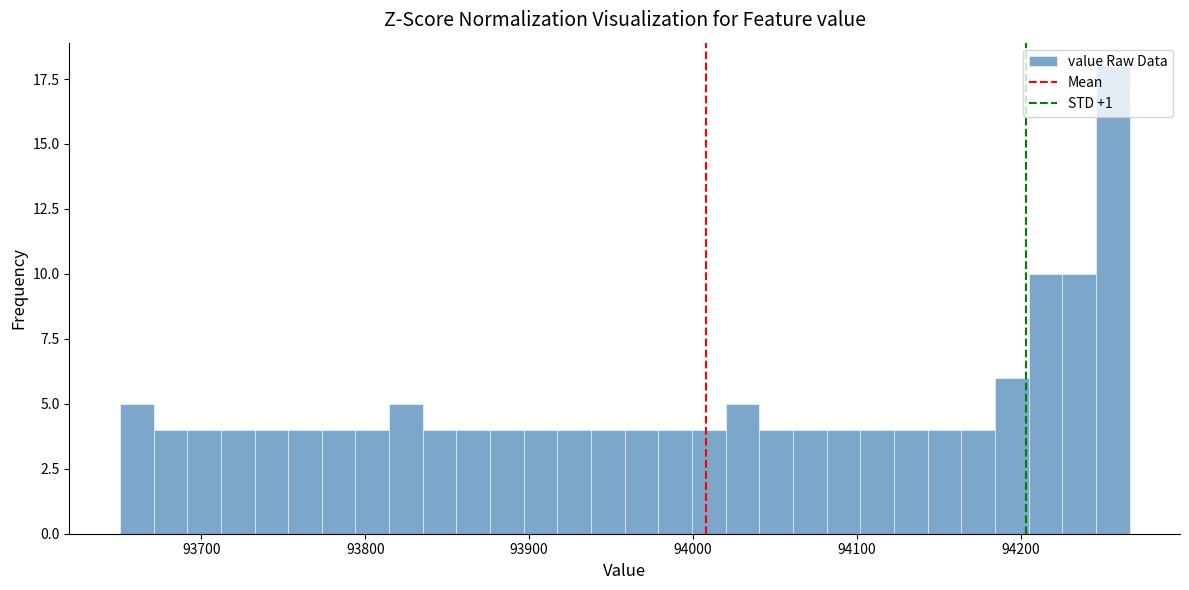

Read against the x-axis, roughly where is the centre of the tallest bar?

94260